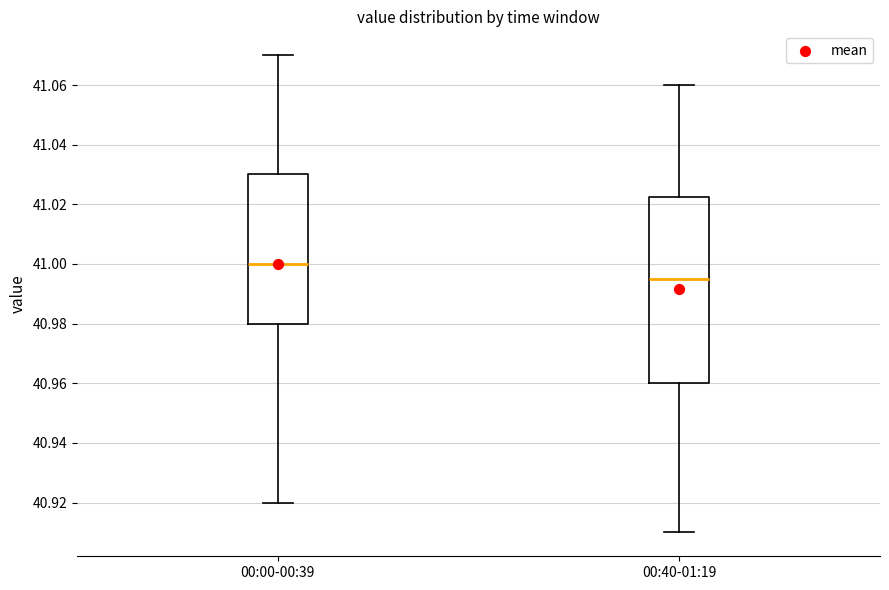

Reading left to right, read every box against the y-axis: the position of its median line, the range the box covers, and the ends of its whiskers. The values are not printed on the chart, so give them approximately, as read against the axis.

00:00-00:39: median 41.000, box 40.980 to 41.030, whiskers 40.920 to 41.070
00:40-01:19: median 40.996, box 40.960 to 41.022, whiskers 40.910 to 41.060